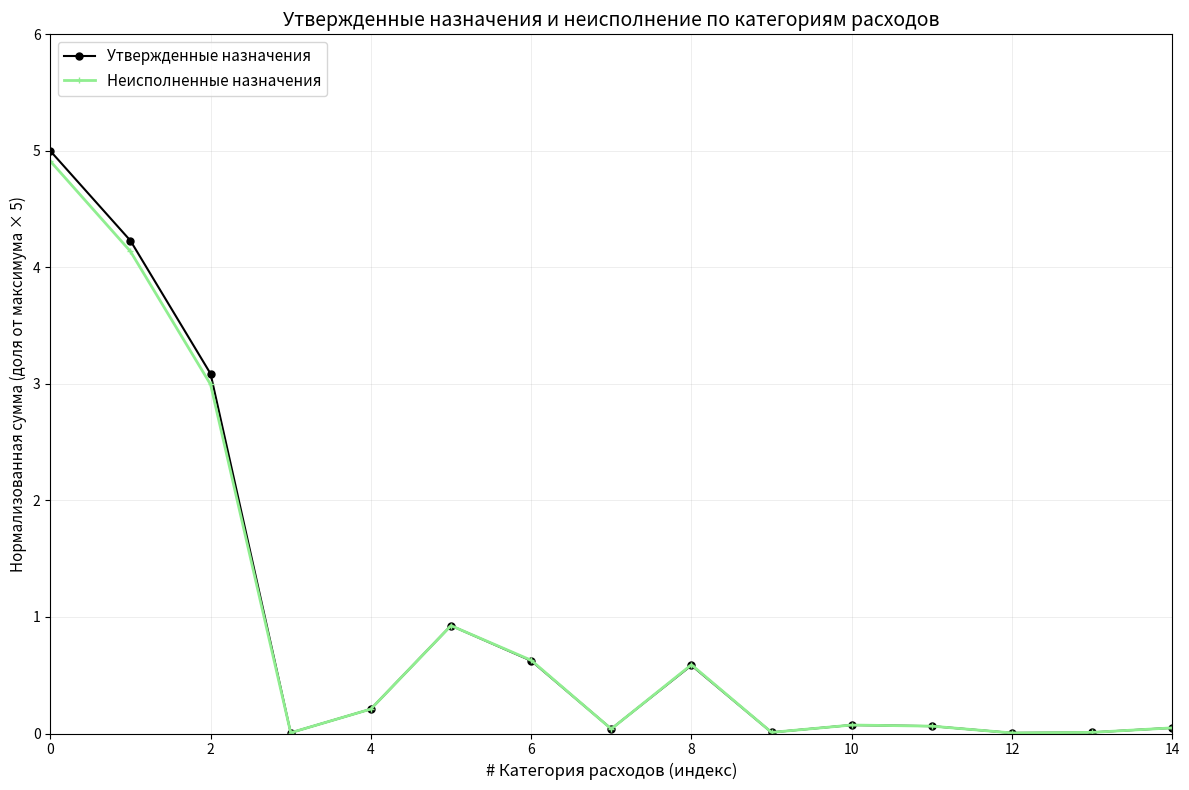

What is the value of the Утвержденные назначения point at the 6th from the left?

0.9